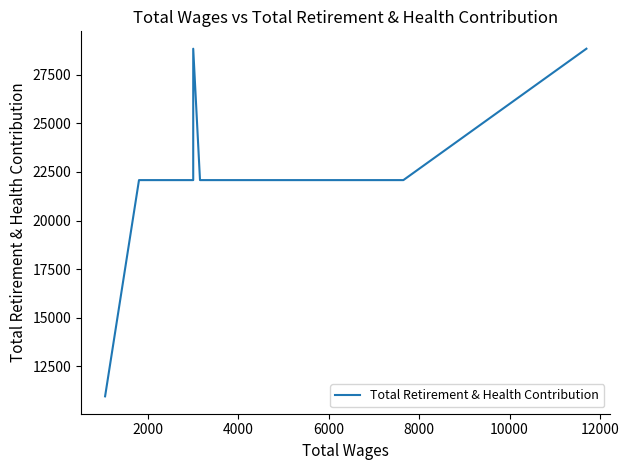

How many points are higher than both their immediate neighbors (excluding endpoints)?

1